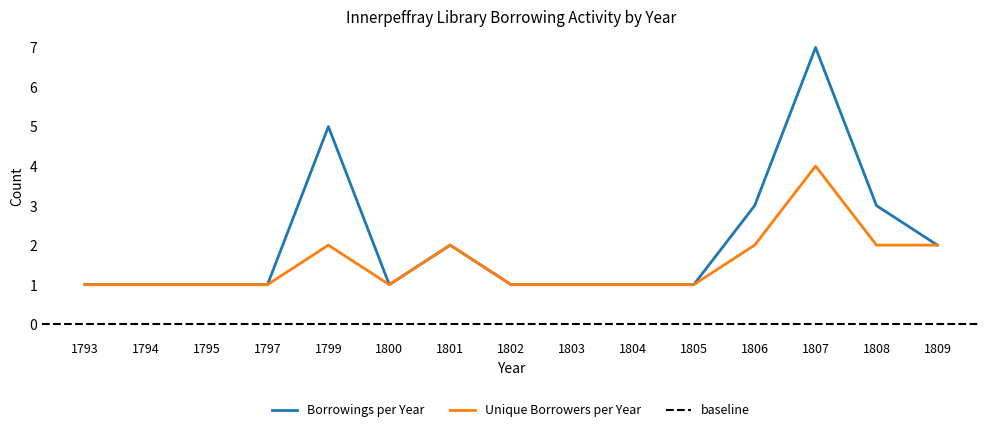

Reading left to right, list all the values displayed in this chart.

Borrowings per Year: 1	1	1	1	5	1	2	1	1	1	1	3	7	3	2
Unique Borrowers per Year: 1	1	1	1	2	1	2	1	1	1	1	2	4	2	2